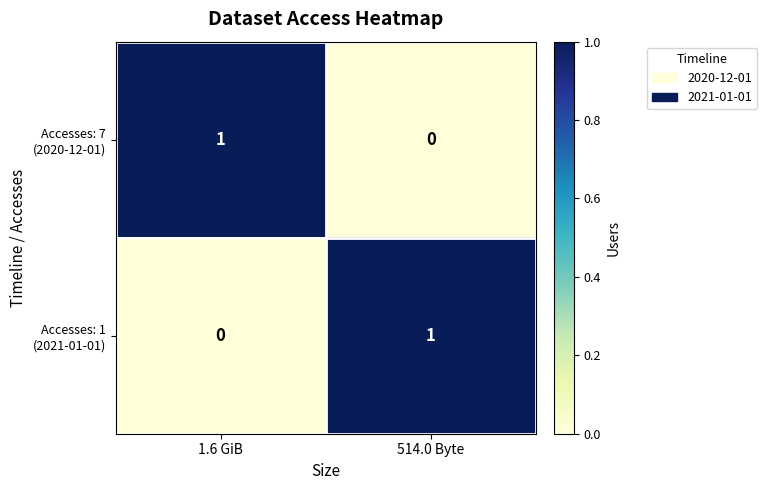

How many categories are shown in the chart?

2